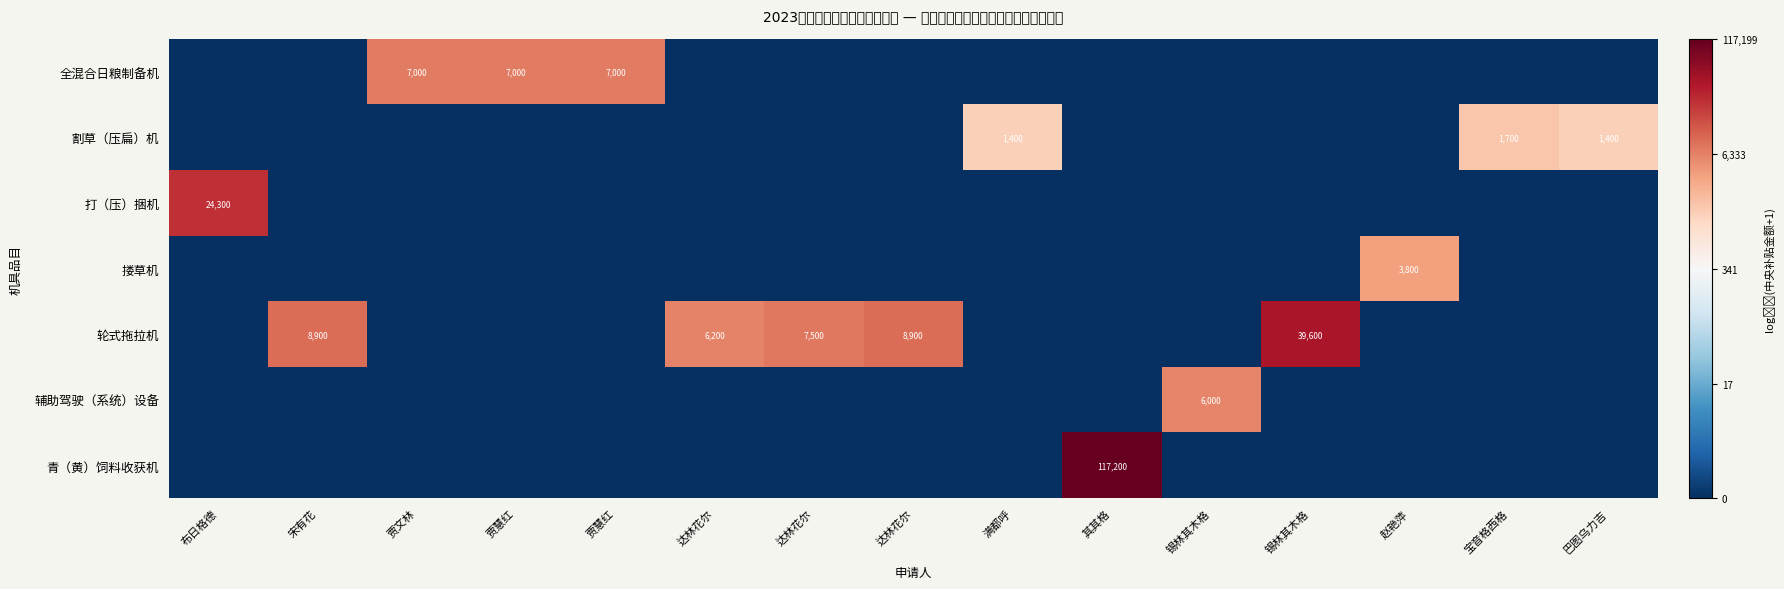

At which category is the sum across all series the highest?

其其格